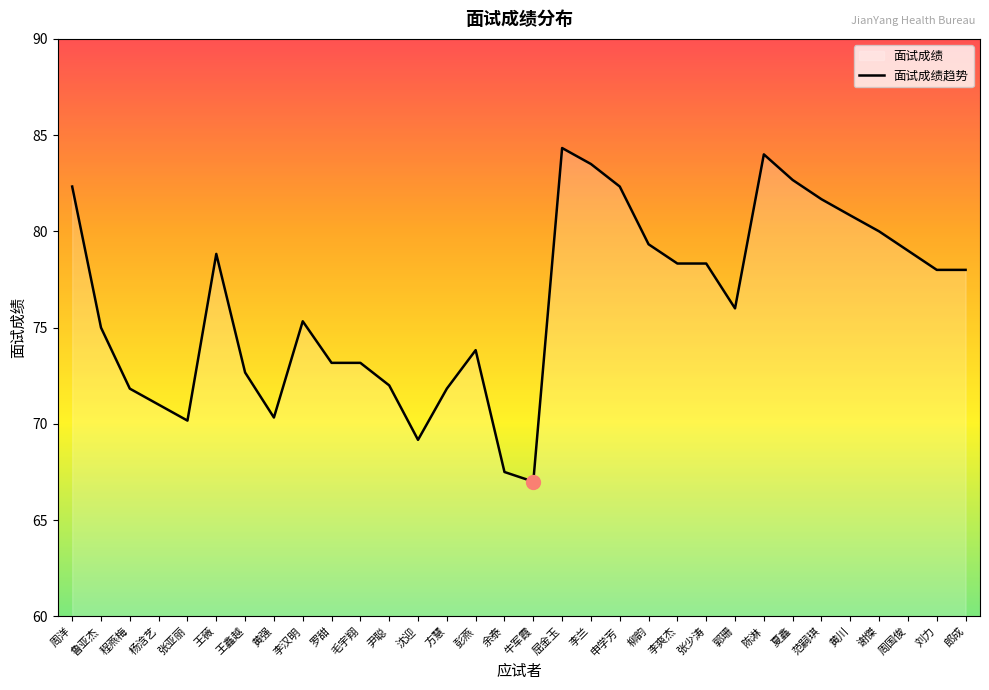

What is the difference between the values at 周洋 and 黄强?

12.0